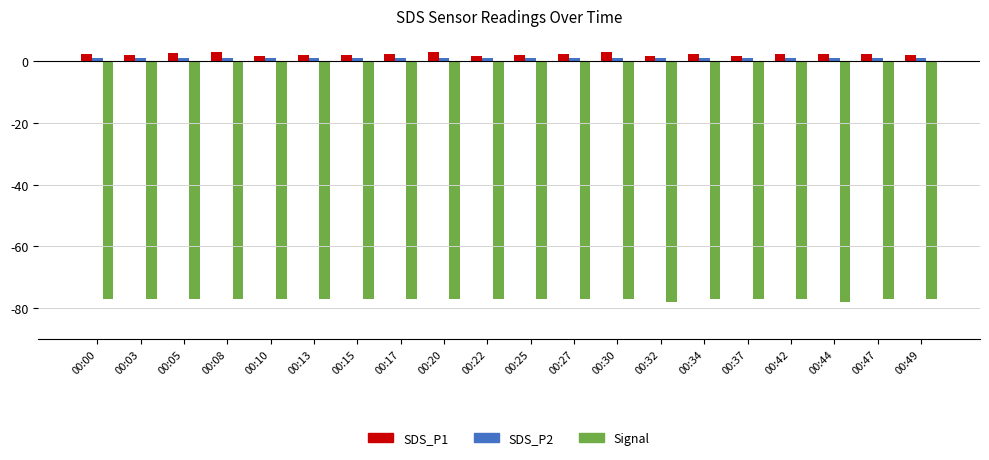

What are all the series names shown in the legend?

SDS_P1, SDS_P2, Signal